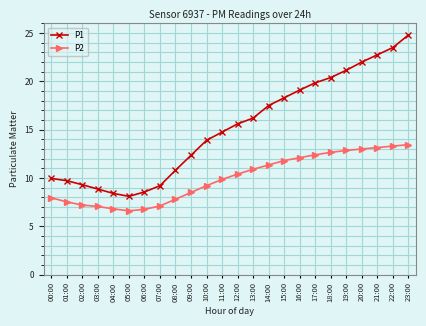

What is the label of the 10th point from the left?

09:00